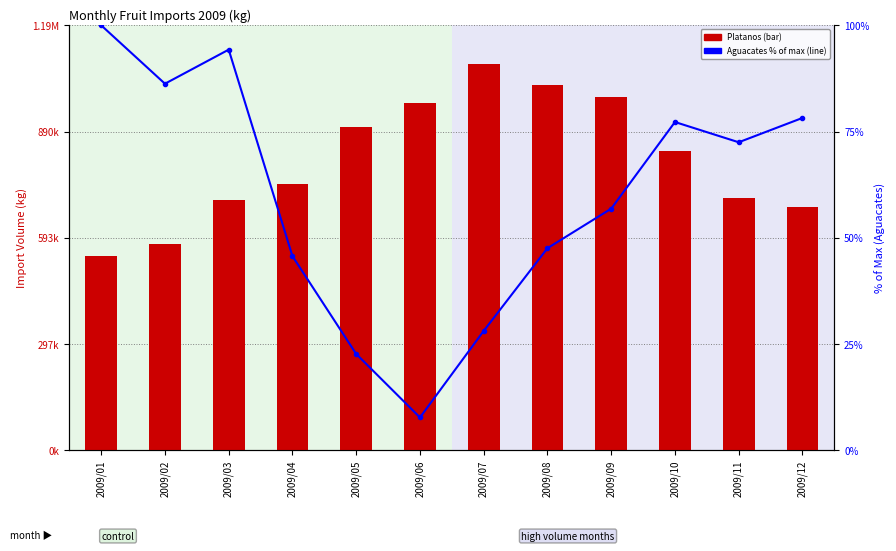

How many values in the Platanos series exceed 836467?

6